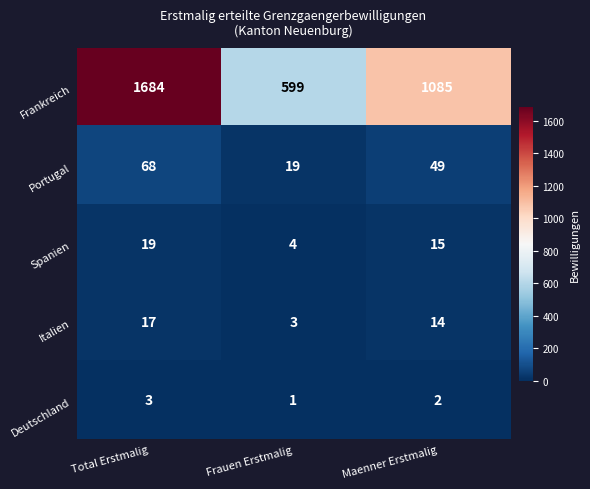

Count the number of data series in this chart.

5